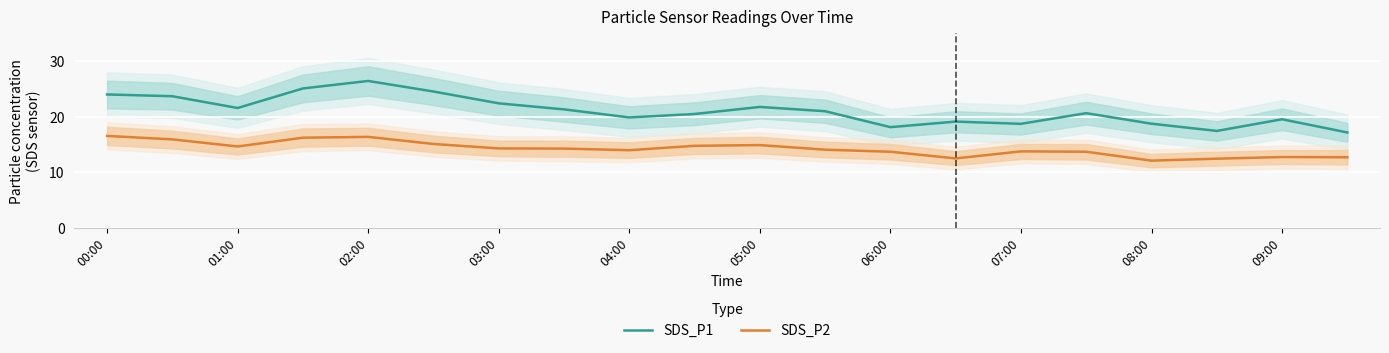

At which category does SDS_P2 reach its first local valley?

01:00